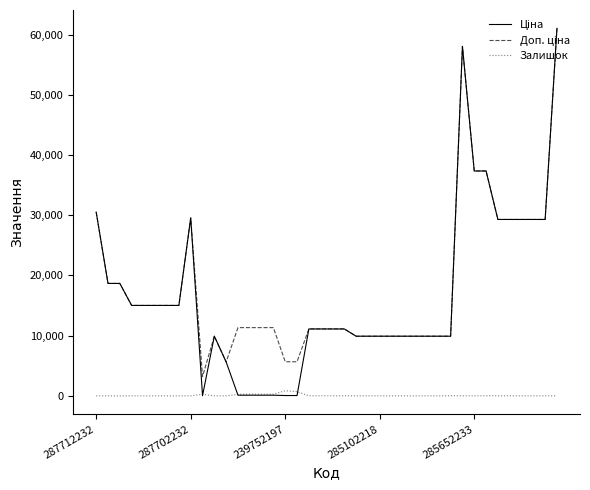

How many lines are shown in the chart?

3